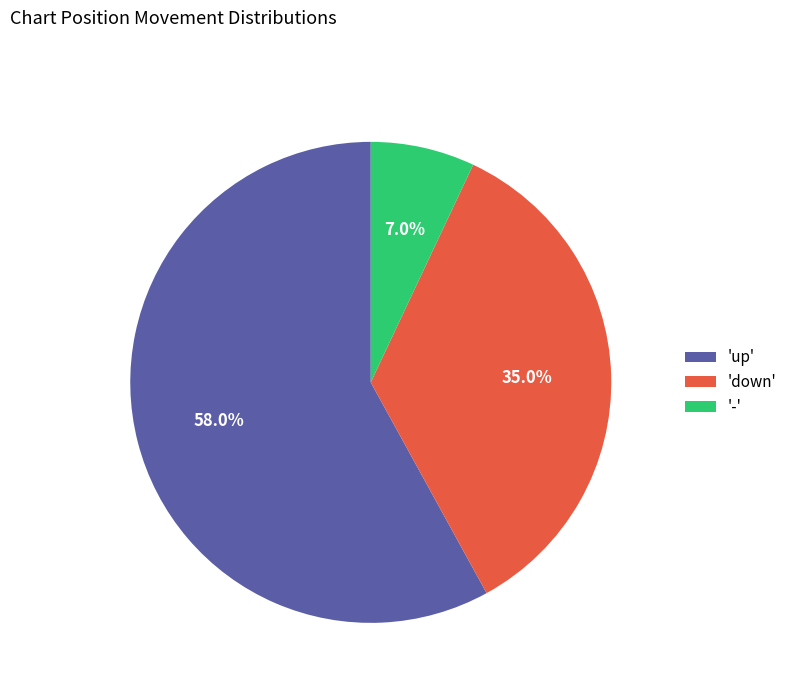

How many segments does this pie chart have?

3